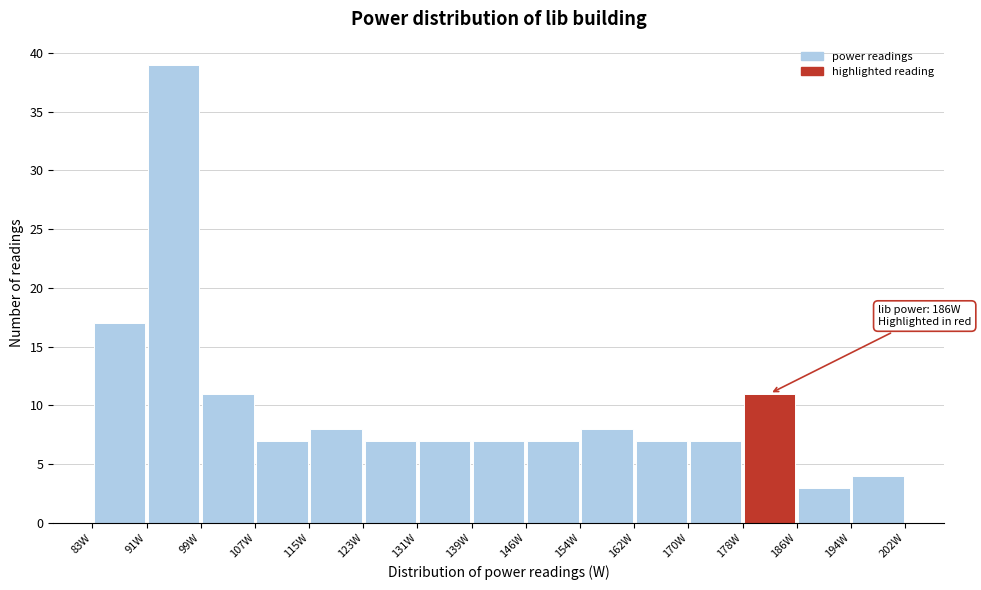

Which range on the x-axis has the tallest bar?

91 to 99